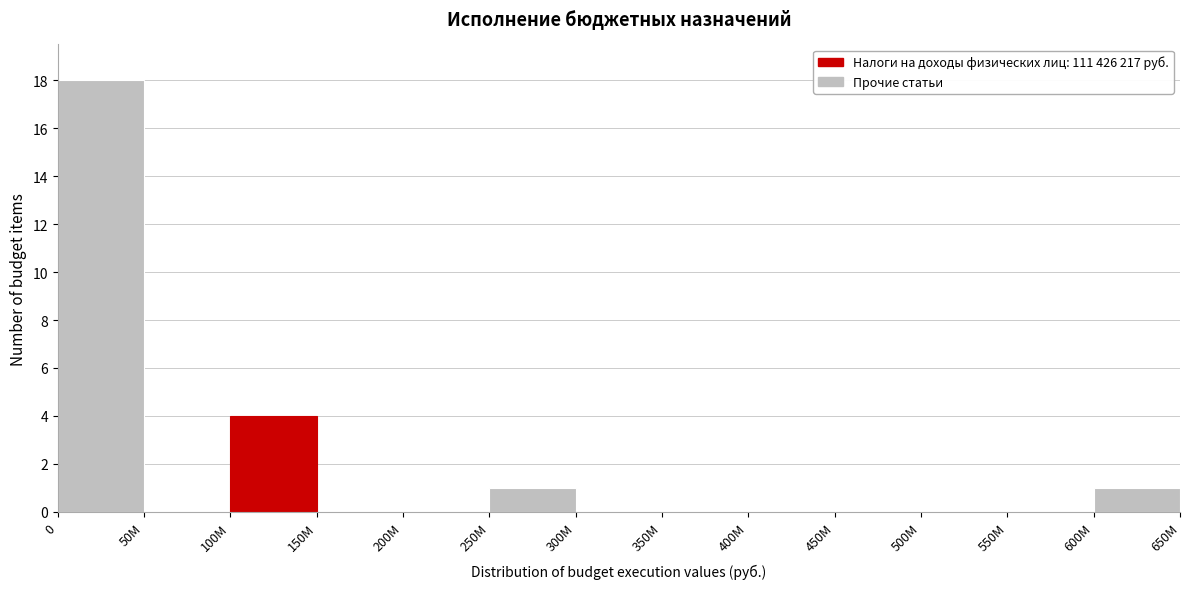

Reading left to right, what are all the values shown in this chart?

0=18	50M=0	100M=4	150M=0	200M=0	250M=1	300M=0	350M=0	400M=0	450M=0	500M=0	550M=0	600M=1